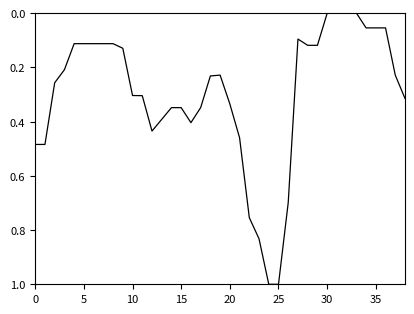

Is this an area chart (filled region under the line)?

No